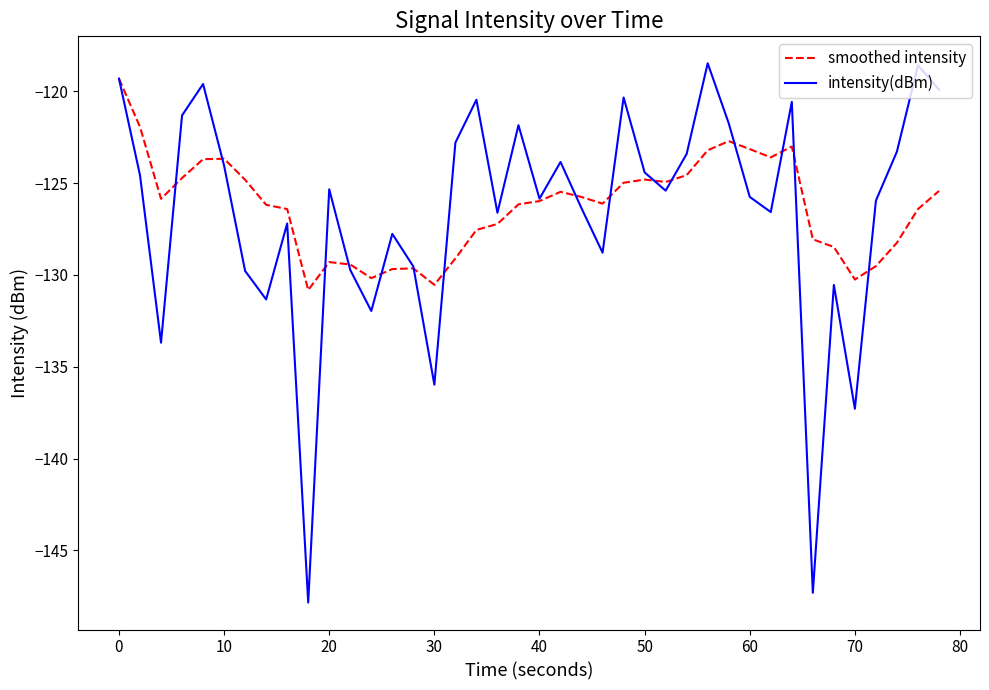

Which series has the widest spread of values?

intensity(dBm)